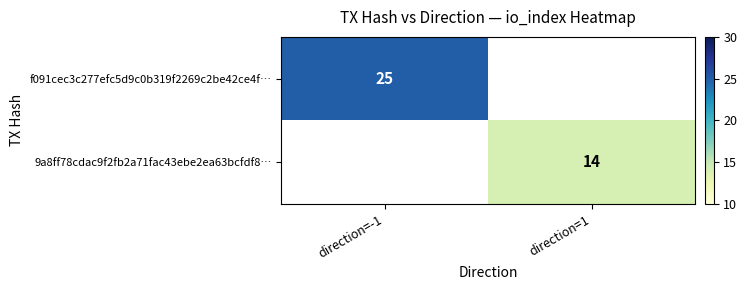

Count the number of categories in the chart.

2